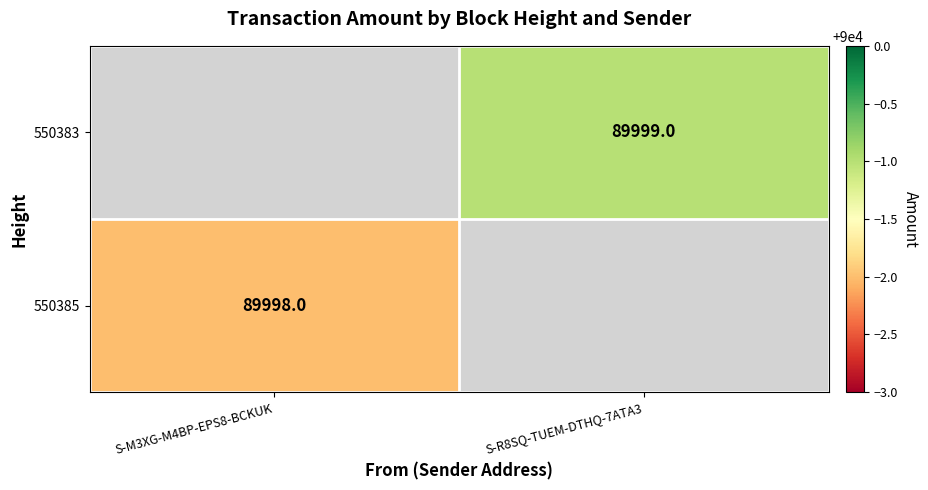

True or false: 550383 has a value of 132717 at S-R8SQ-TUEM-DTHQ-7ATA3.

False